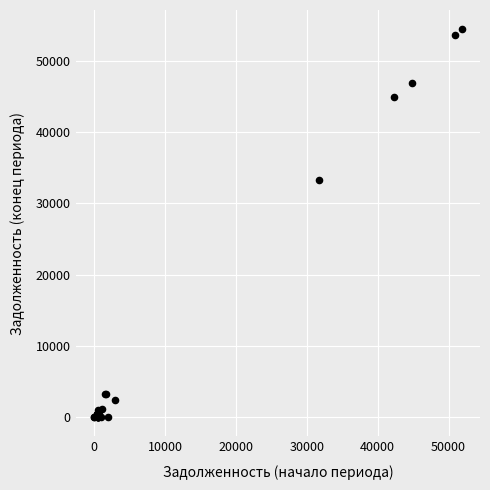

What Y value in the scatter plot is closest to 27226?

33338.7